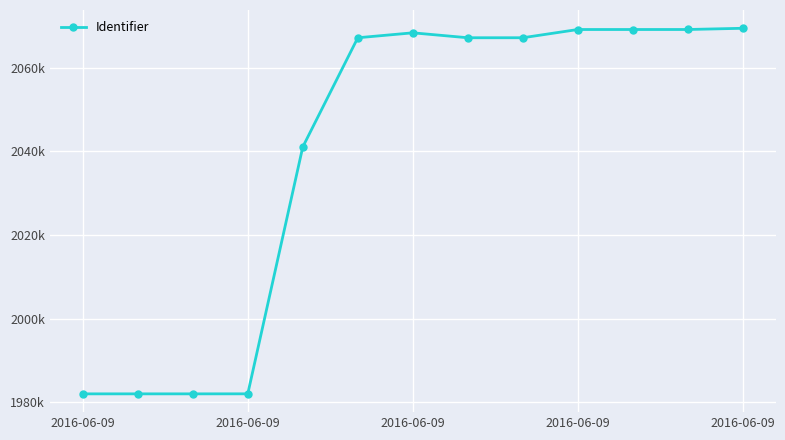

Reading left to right, list all the values displayed in this chart.

1981972	1981974	1981973	1981978	2041054	2067176	2068358	2067177	2067180	2069149	2069150	2069152	2069444